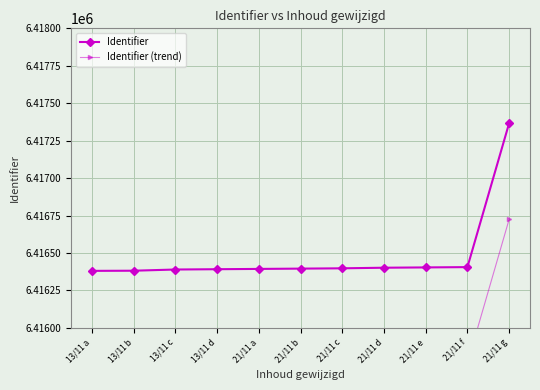

Does the chart display data point markers on the line(s)?

Yes